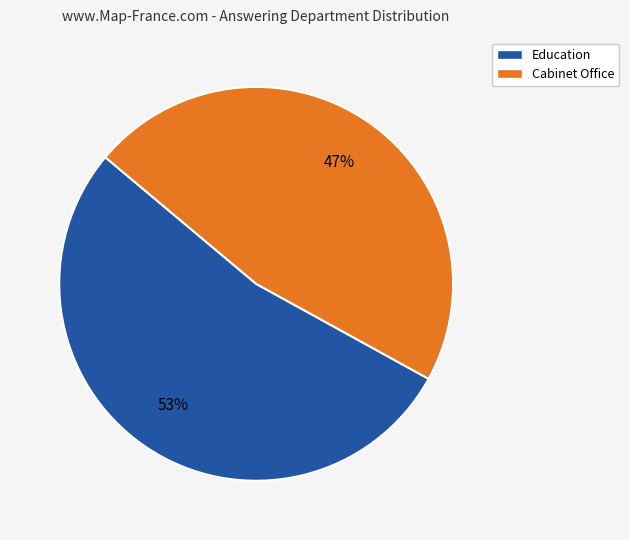

Is it true that Education is 53% of the pie?

True